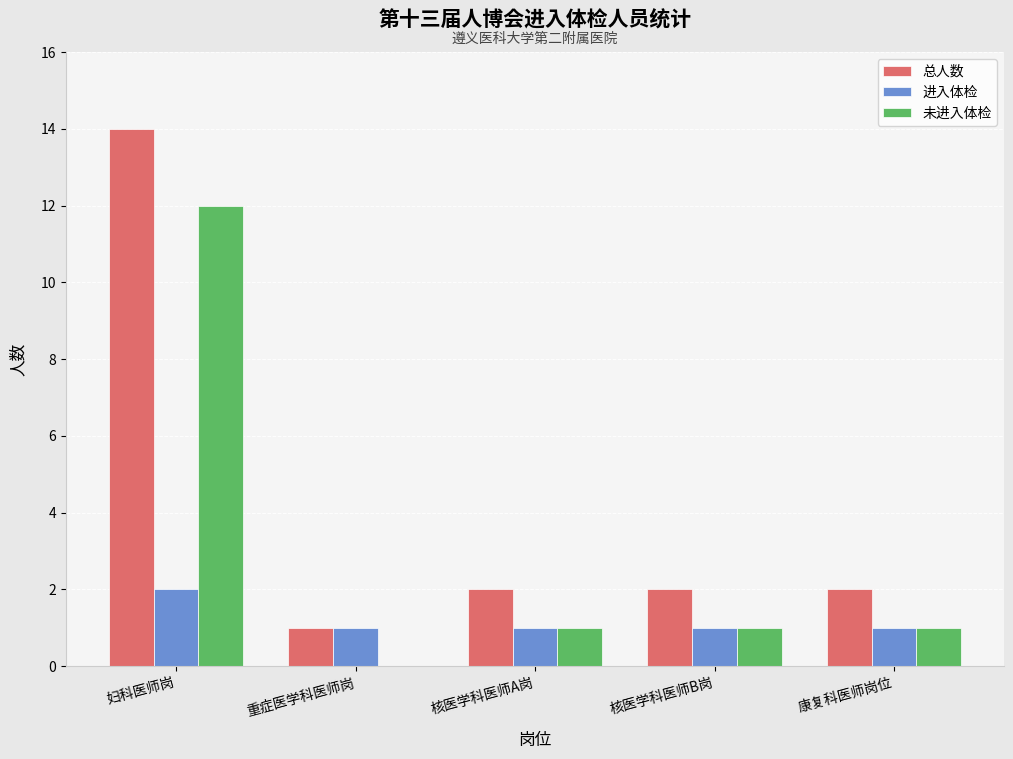

The value of 总人数 at 核医学科医师A岗 is 3. True or false?

False